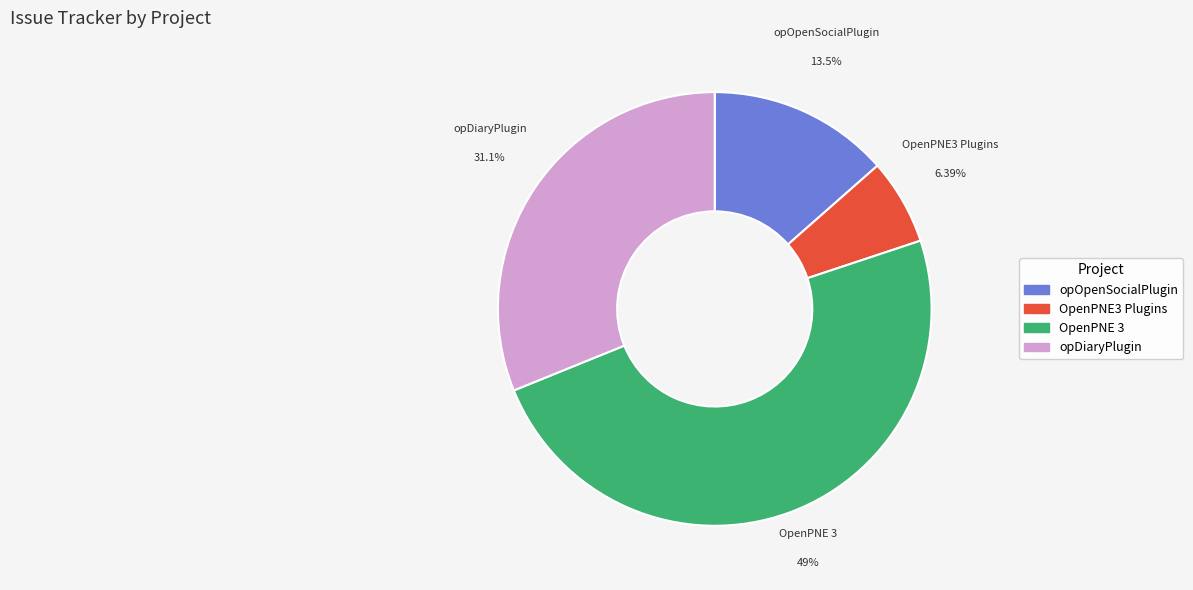

Does any single category account for the majority?

No